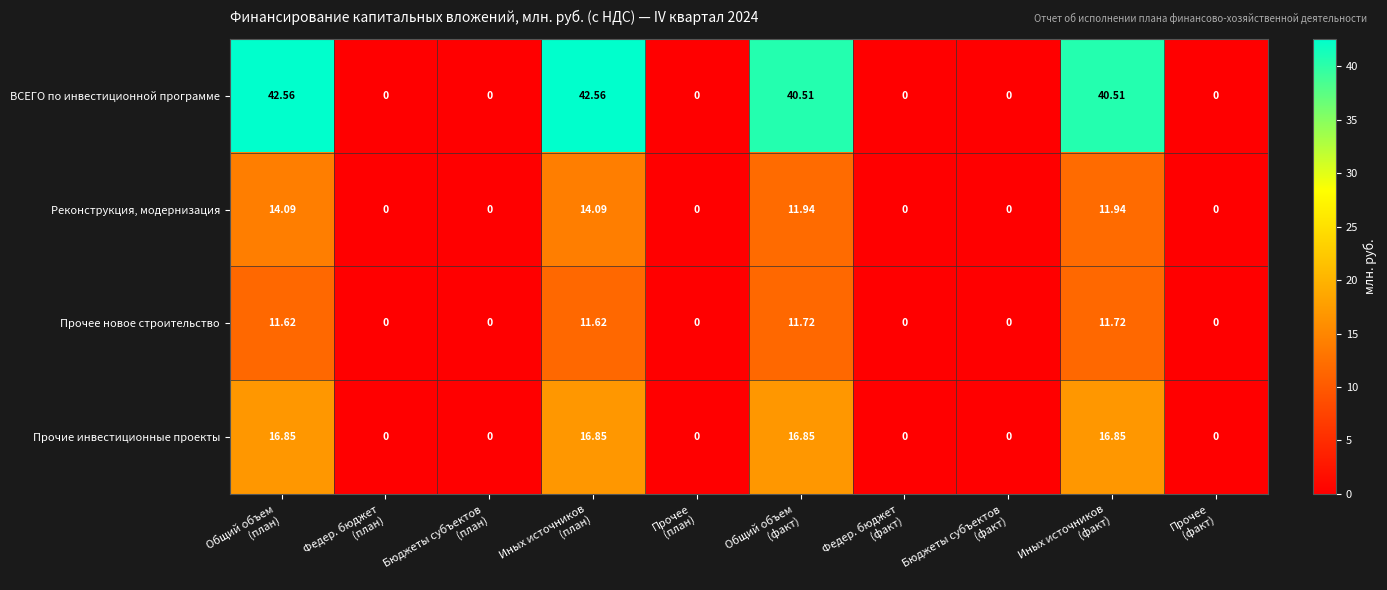

How many distinct data groups are displayed?

4